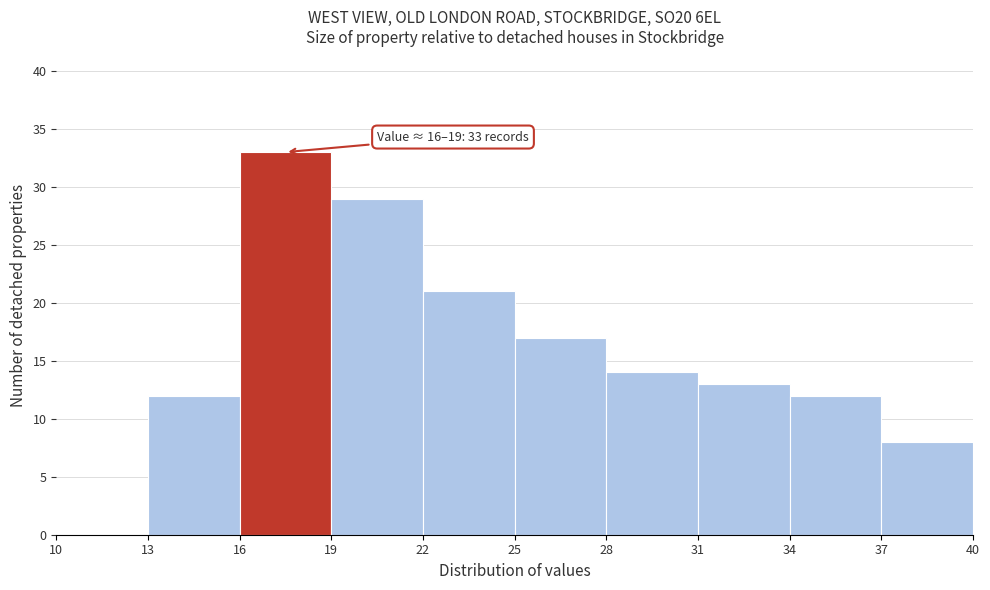

Over which range of the x-axis is the bar tallest?

16 to 19